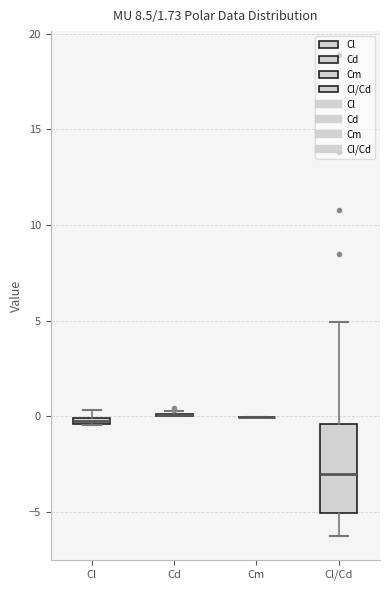

Which box is the tallest, from its lower edge to its upper edge?

Cl/Cd